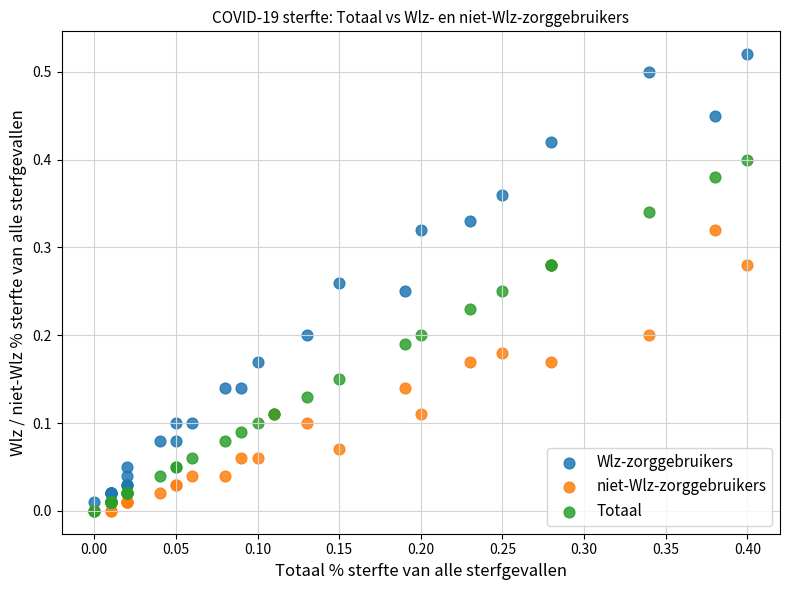

What are all the series names shown in the legend?

Wlz-zorggebruikers, niet-Wlz-zorggebruikers, Totaal